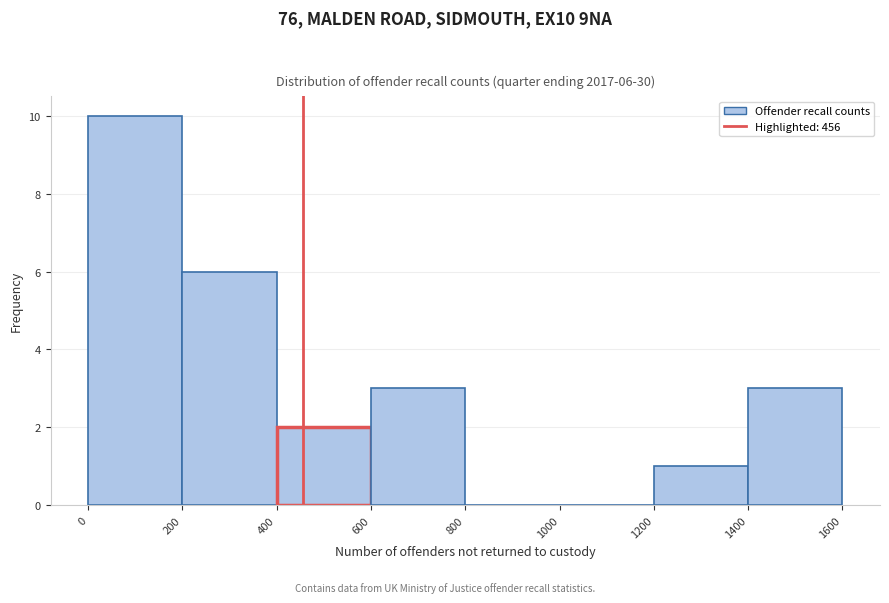

Over which range of the x-axis is the bar tallest?

0 to 200